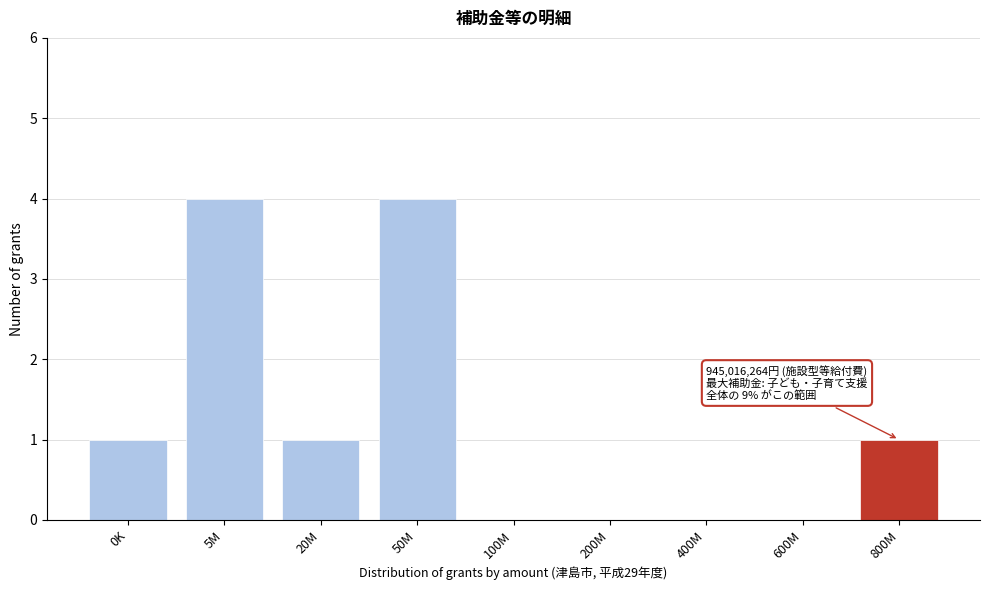

Reading left to right, list all the values displayed in this chart.

0K=1	5M=4	20M=1	50M=4	100M=0	200M=0	400M=0	600M=0	800M=1